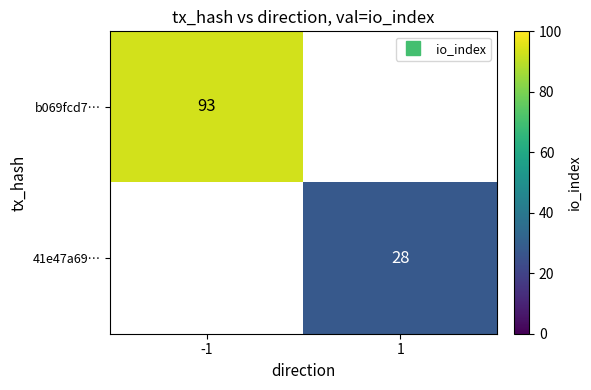

At which label does b069fcd7… reach its peak?

-1